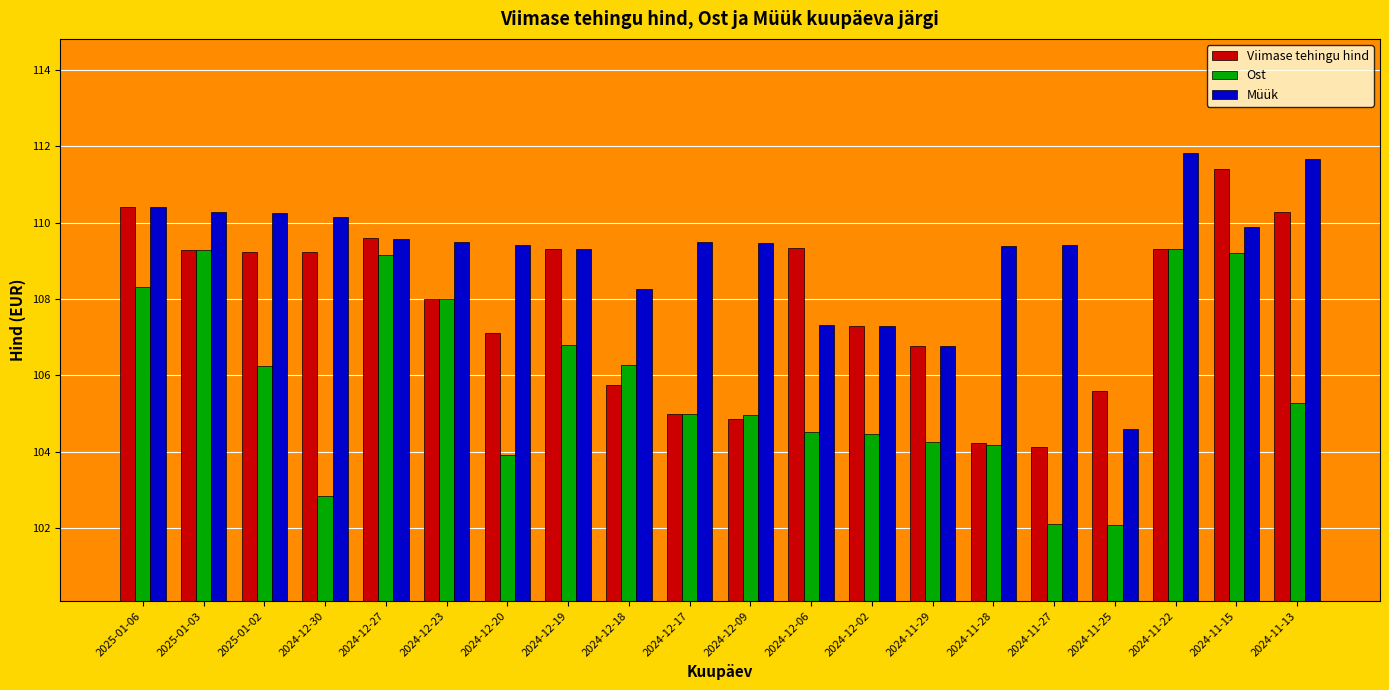

What is the label of the 11th bar from the right?

2024-12-17